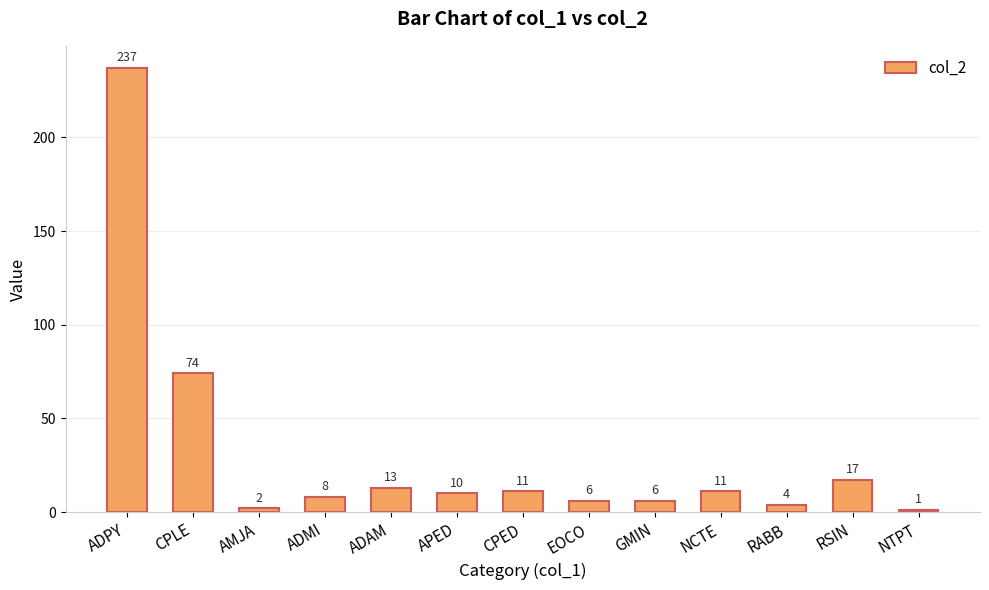

Where is the data nearest to the value 119?

CPLE